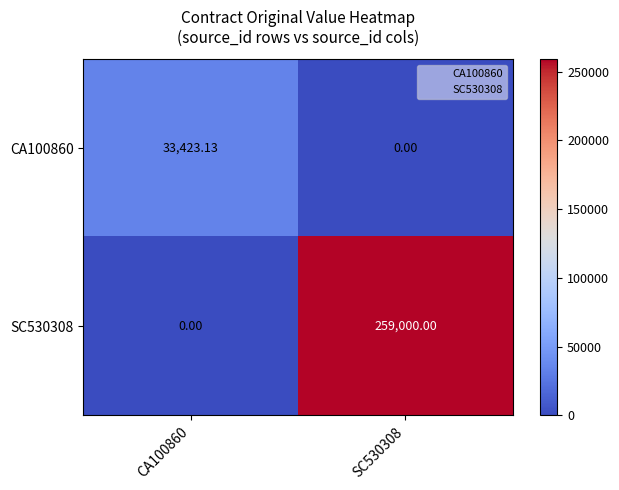

Is the value of CA100860 at CA100860 greater than the value of SC530308 at SC530308?

No